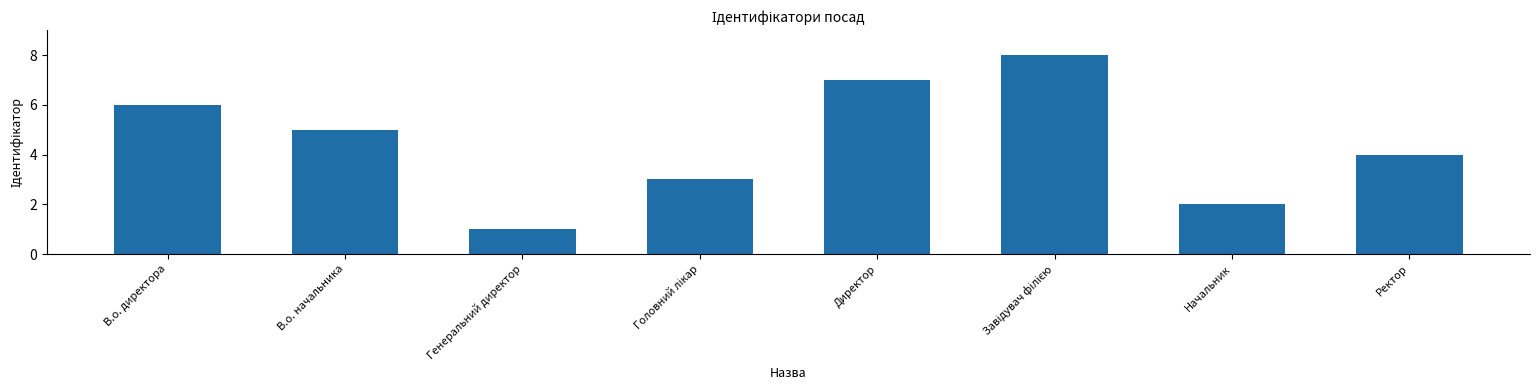

How many bars are there in total?

8